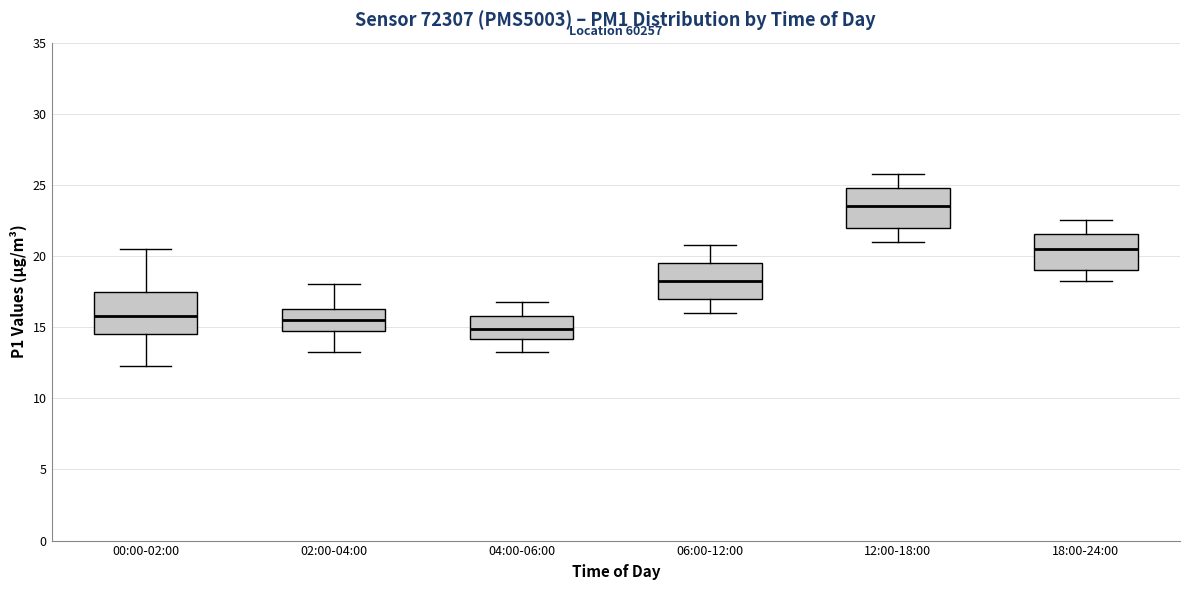

Reading left to right, transcribe this box plot: for each box, give where its median line is, the range the box spans, and where its two whiskers end, as read against the y-axis. The values are not printed on the chart, so give them approximately, as read against the axis.

00:00-02:00: median 16.0, box 14.5 to 17.5, whiskers 12.5 to 20.5
02:00-04:00: median 15.5, box 15.0 to 16.5, whiskers 13.5 to 18.0
04:00-06:00: median 15.0, box 14.0 to 16.0, whiskers 13.5 to 17.0
06:00-12:00: median 18.5, box 17.0 to 19.5, whiskers 16.0 to 21.0
12:00-18:00: median 23.5, box 22.0 to 25.0, whiskers 21.0 to 26.0
18:00-24:00: median 20.5, box 19.0 to 21.5, whiskers 18.5 to 22.5